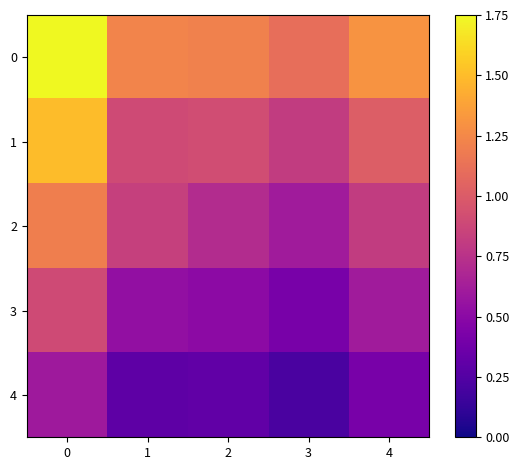

Which label corresponds to the smallest value in the chart?

3